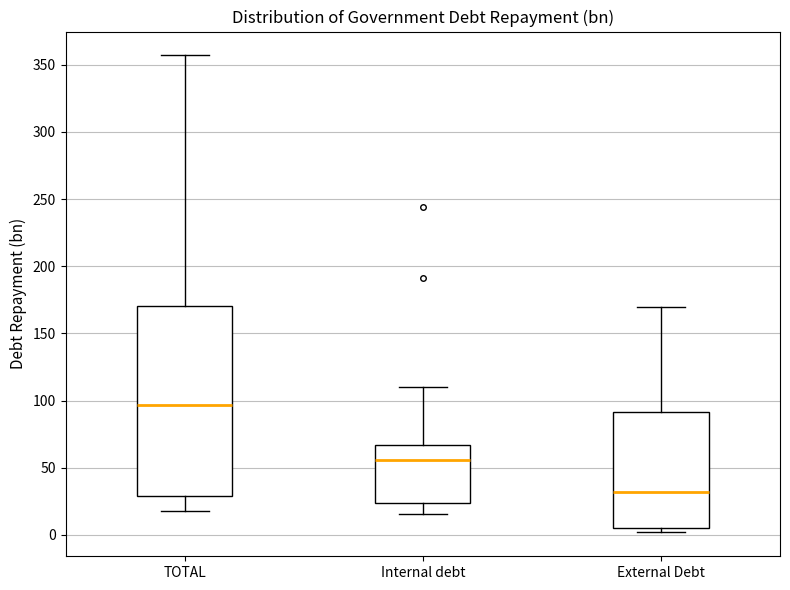

Where is the upper edge of the box for TOTAL on the y-axis? The values are not printed on the chart, so give them approximately, as read against the axis.

170